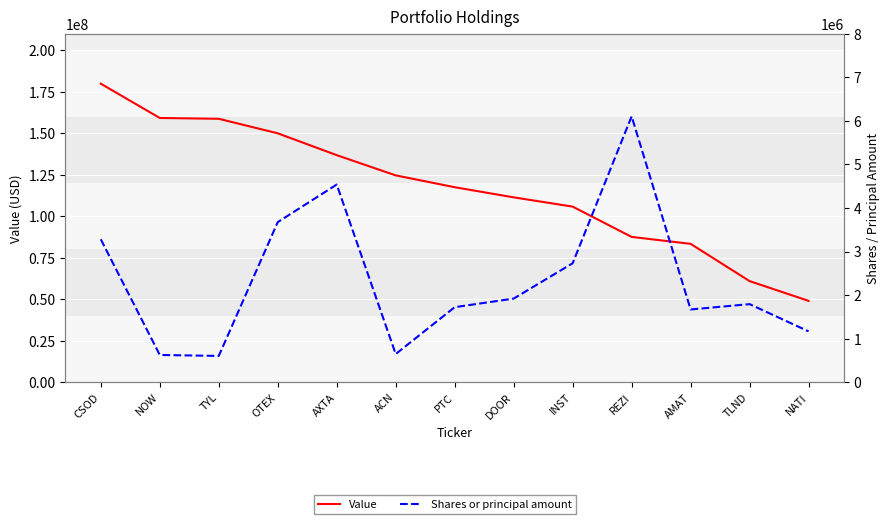

List the series in order of their overall mean, highest first.

Value, Shares or principal amount